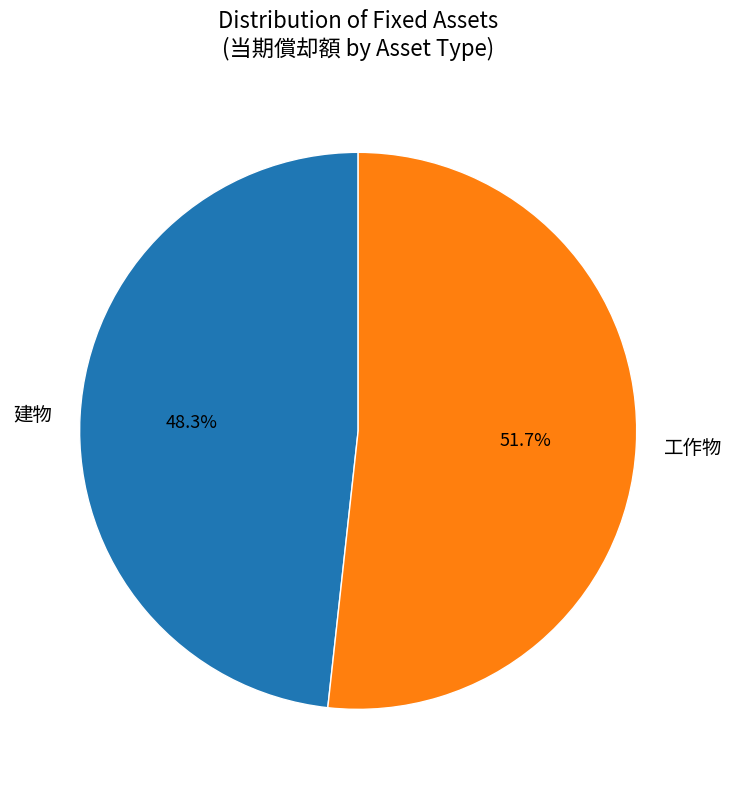

Between 建物 and 工作物, which is larger?

工作物